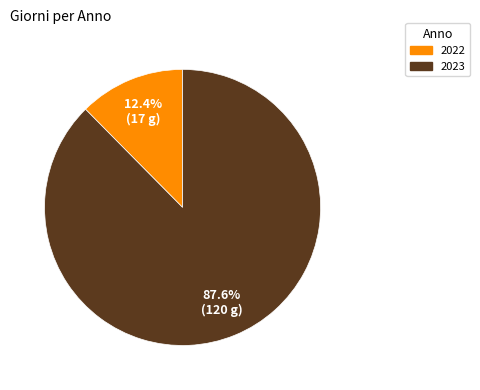

True or false: 2023 accounts for 75% of the total.

False